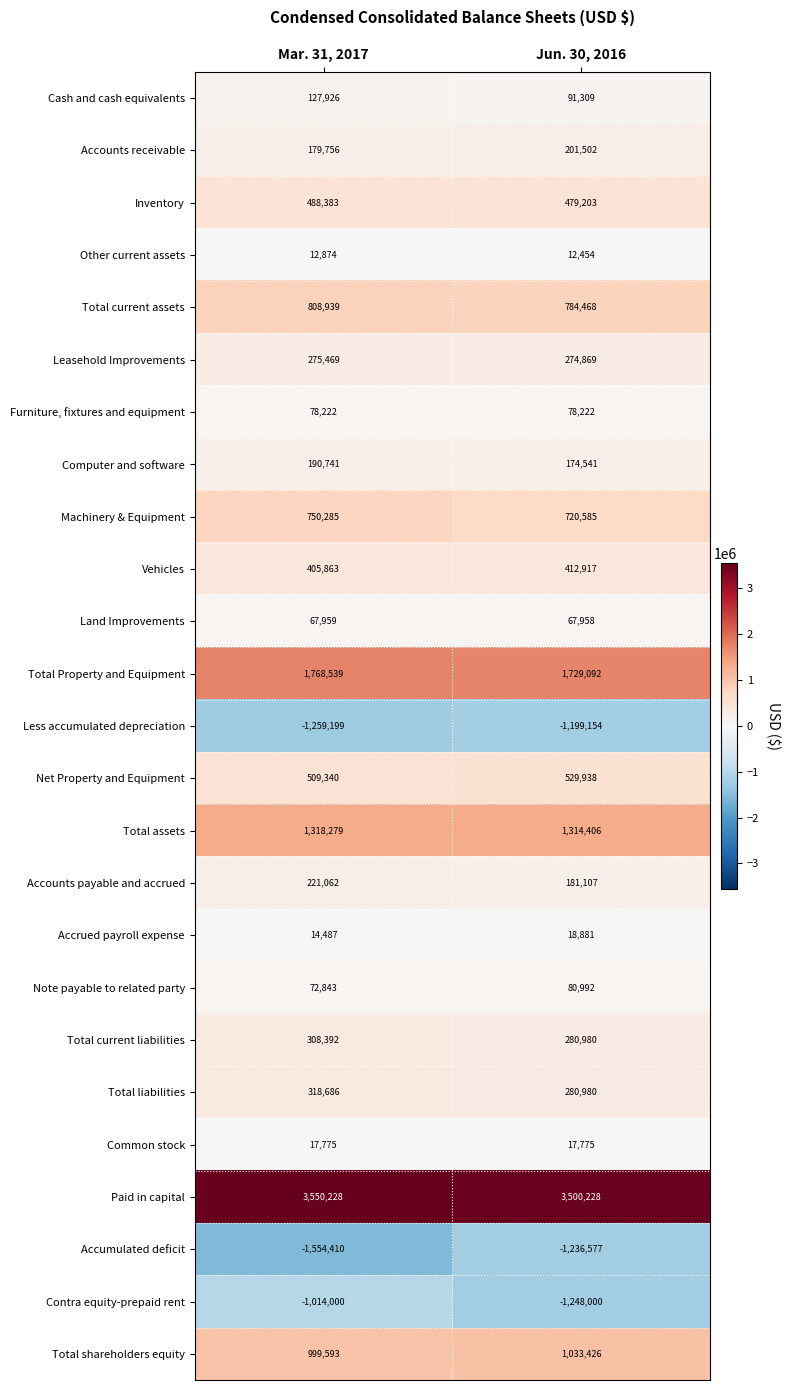

Is it true that Note payable to related party equals 95543 at Mar. 31, 2017?

False